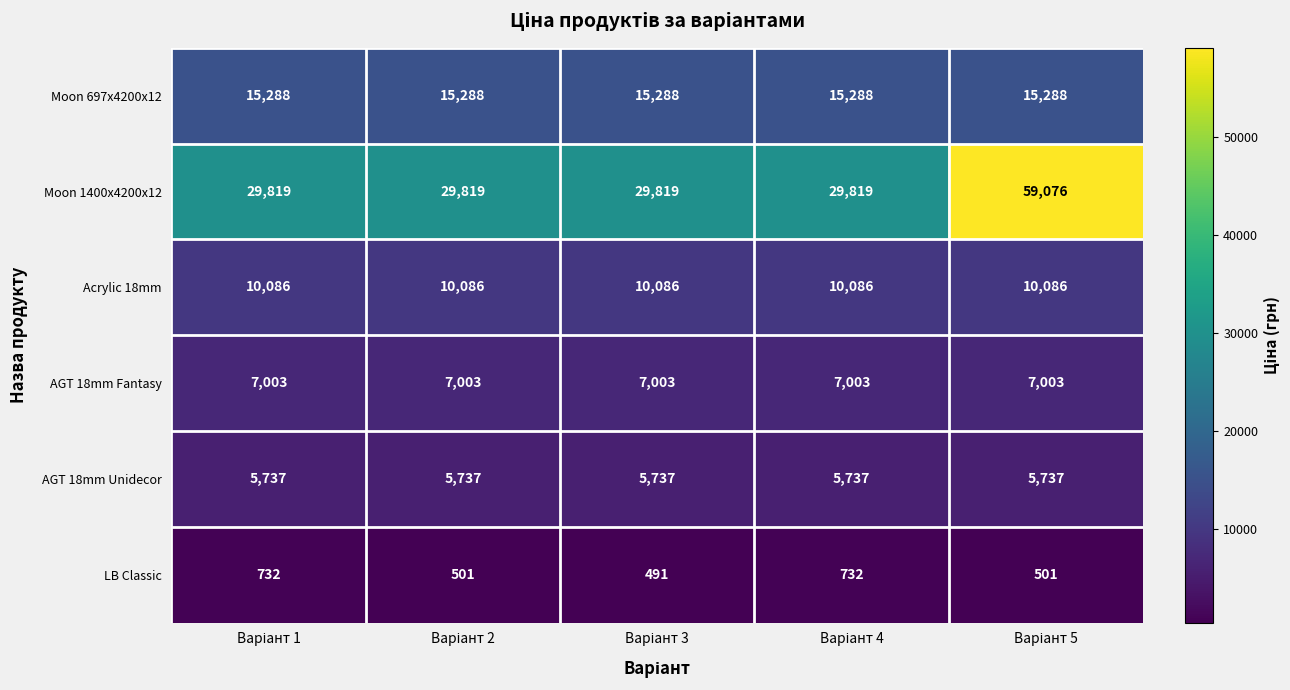

Which series has the largest total across all categories?

Moon 1400x4200x12